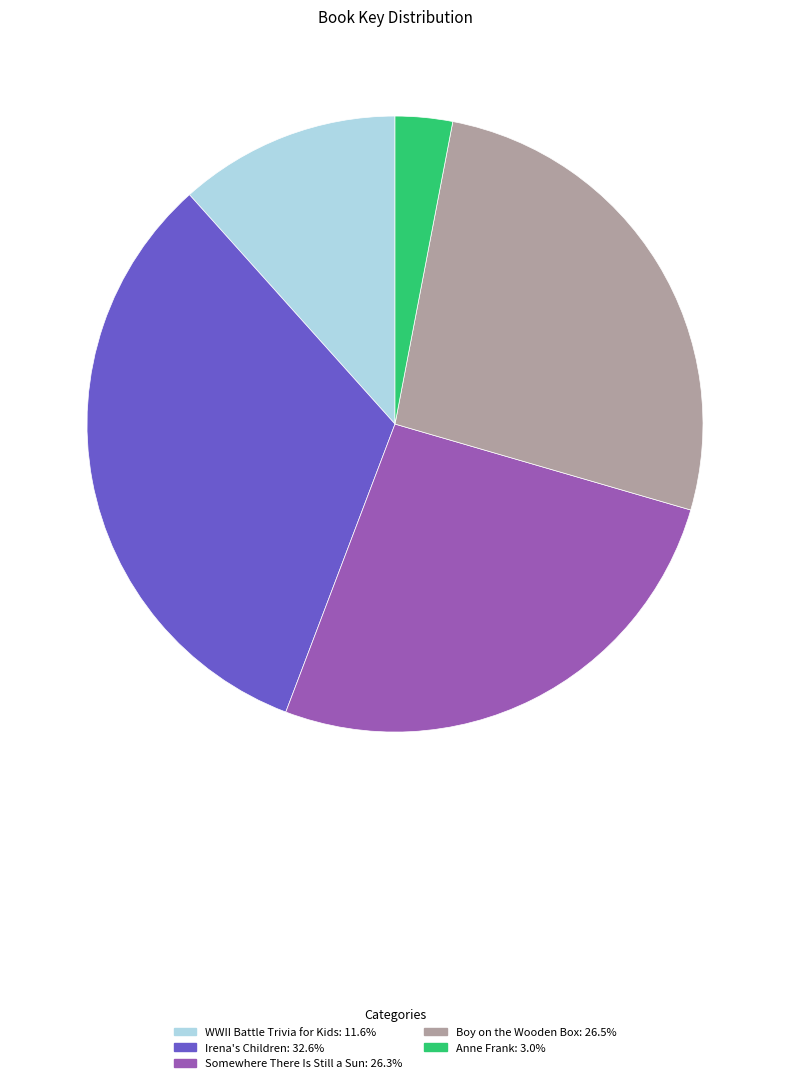

How many slices are in this pie chart?

5